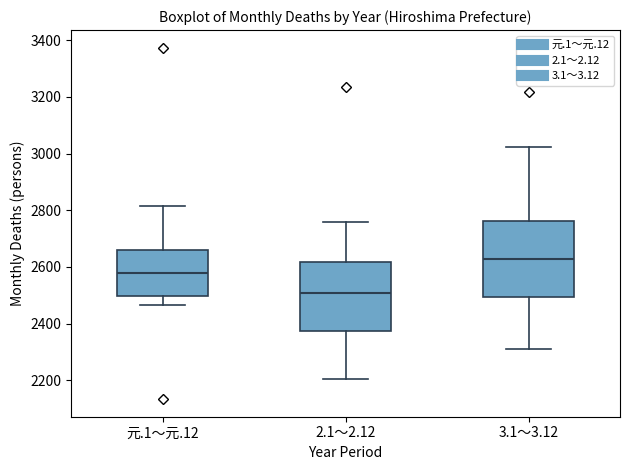

Comparing the boxes themselves (not the whiskers), which one is the tallest?

3.1～3.12